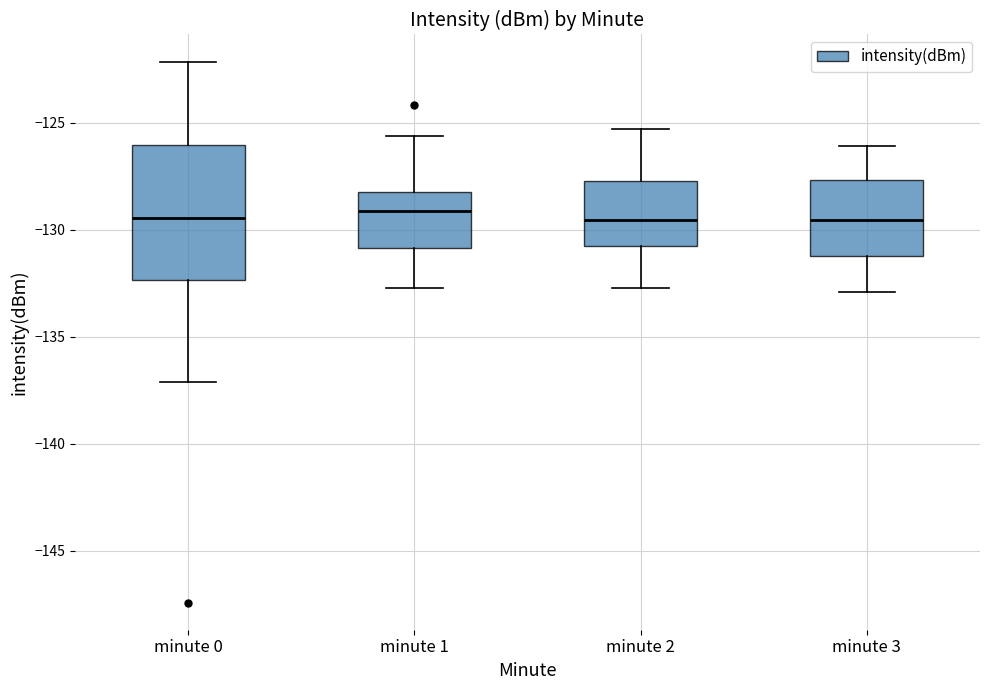

Where does the upper whisker of the box for minute 3 end on the y-axis? The values are not printed on the chart, so give them approximately, as read against the axis.

-126.0